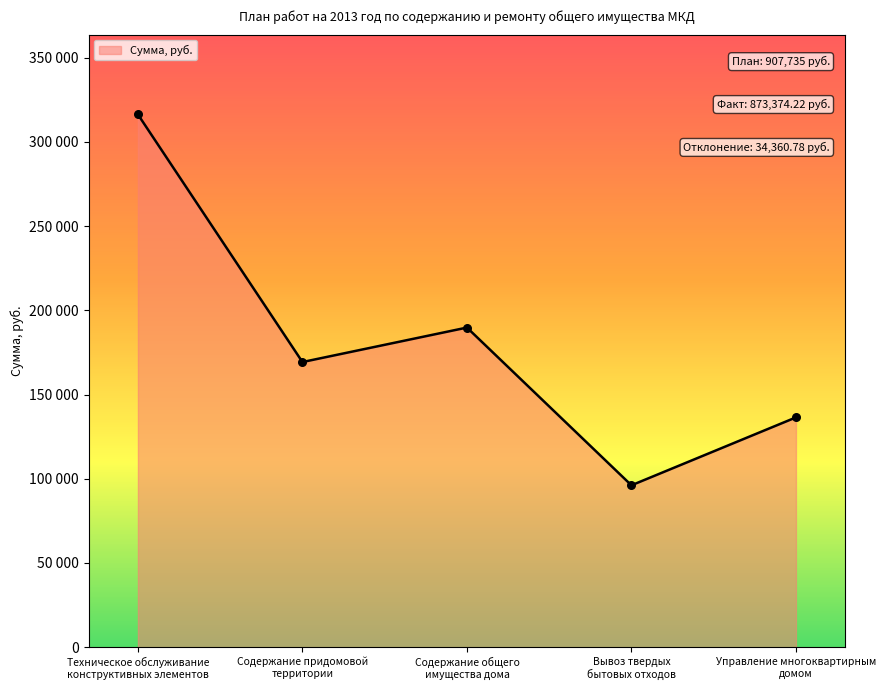

What is the ratio of the value at Содержание придомовой
территории to the value at Содержание общего
имущества дома?

0.9